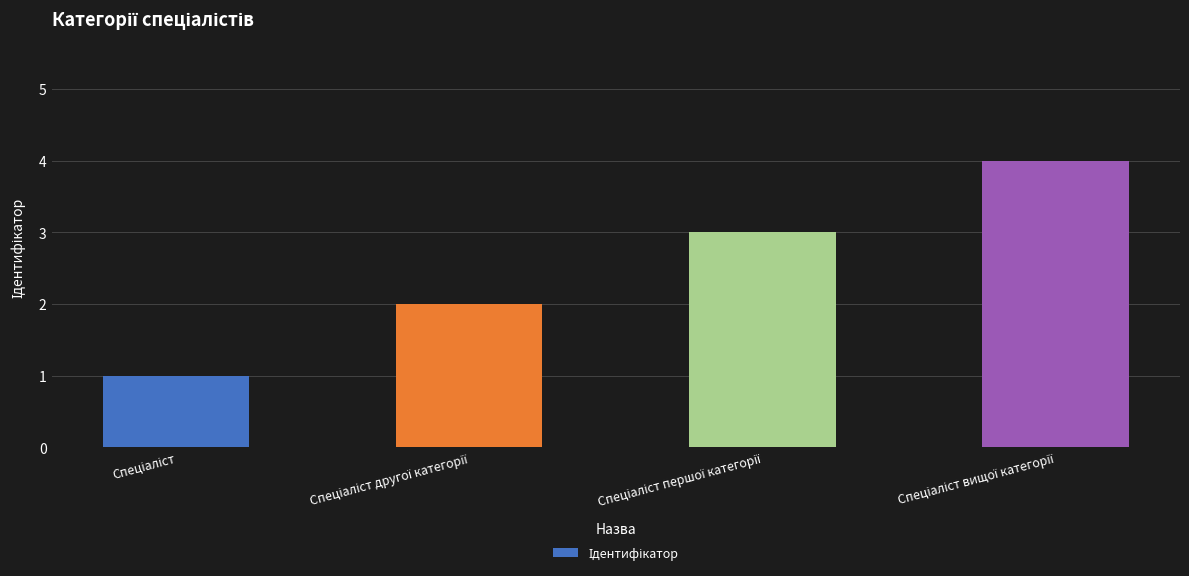

What is the greatest value displayed?

4